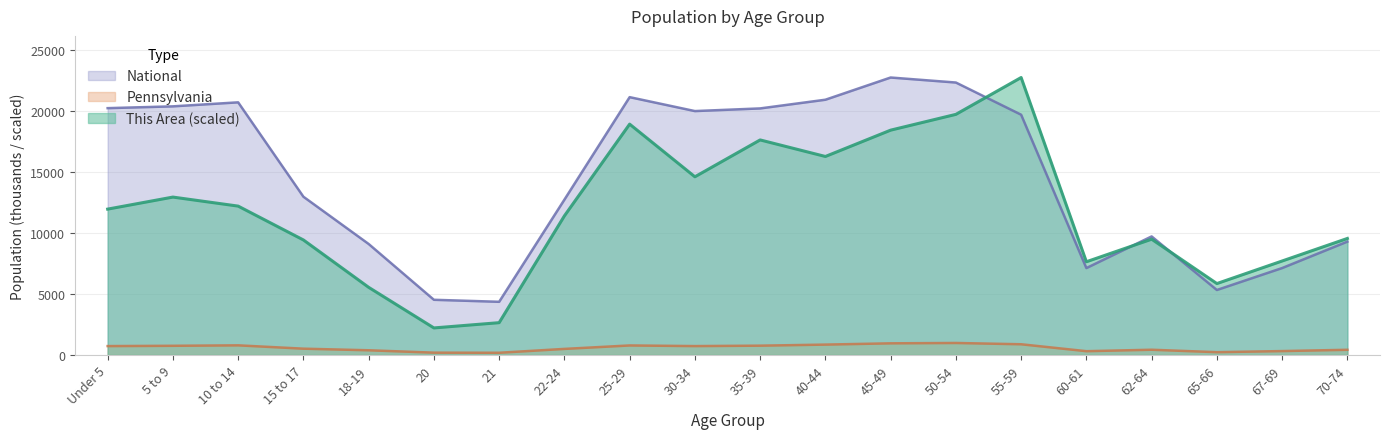

Reading left to right, list all the values displayed in this chart.

This Area: Under 5=11938.9	5 to 9=12923.6	10 to 14=12185.1	15 to 17=9415.8	18-19=5538.7	20=2215.5	21=2646.3	22-24=11385.1	25-29=18893.1	30-34=14585.2	35-39=17600.7	40-44=16246.8	45-49=18400.7	50-54=19693.1	55-59=22708.6	60-61=7631.1	62-64=9477.3	65-66=5846.4	67-69=7692.6	70-74=9538.8
Pennsylvania: Under 5=729.5	5 to 9=753.6	10 to 14=791.2	15 to 17=517.8	18-19=387.2	20=191.9	21=183.3	22-24=498.9	25-29=781.5	30-34=729.6	35-39=764.3	40-44=851.4	45-49=955.8	50-54=984.6	55-59=879.0	60-61=312.6	62-64=430.7	65-66=231.6	67-69=321.4	70-74=426.5
National: Under 5=20201.4	5 to 9=20348.7	10 to 14=20677.2	15 to 17=12954.3	18-19=9086.1	20=4519.1	21=4354.3	22-24=12712.6	25-29=21101.8	30-34=19962.1	35-39=20179.6	40-44=20891.0	45-49=22708.6	50-54=22298.1	55-59=19664.8	60-61=7113.7	62-64=9704.2	65-66=5319.9	67-69=7115.4	70-74=9278.2